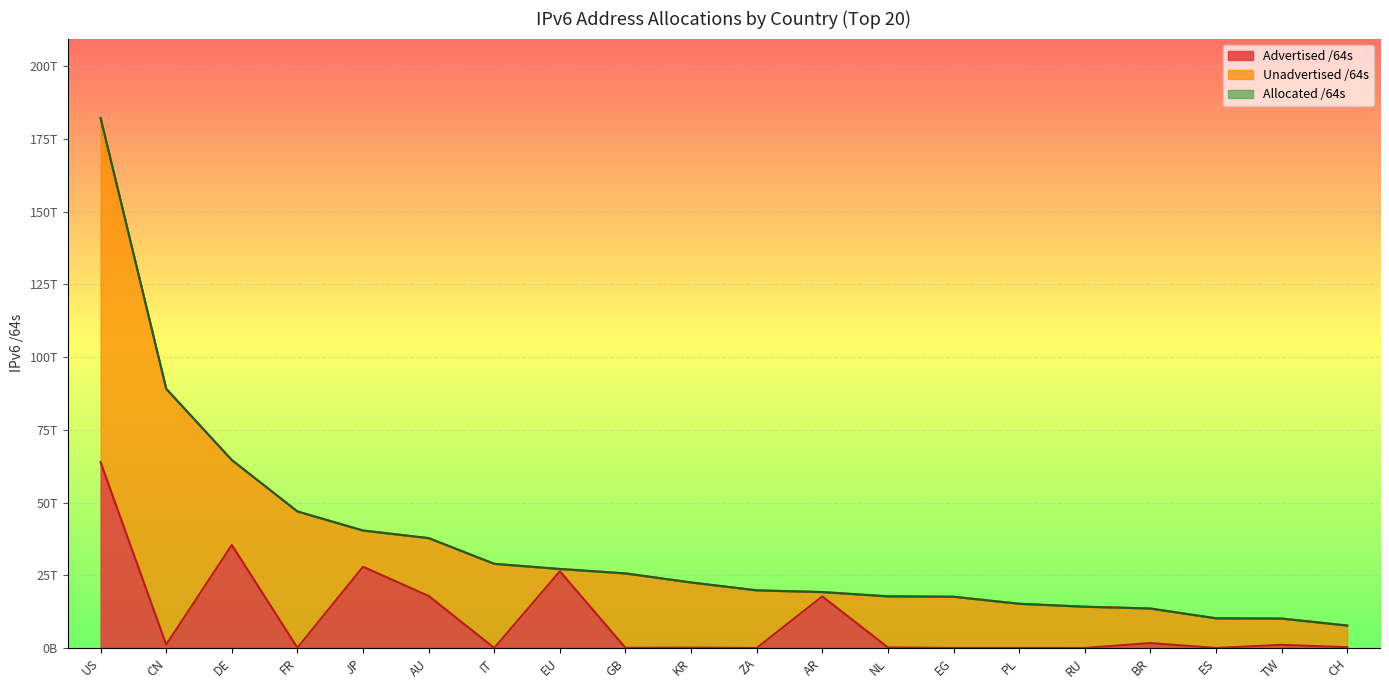

What position from the left is IT?

7